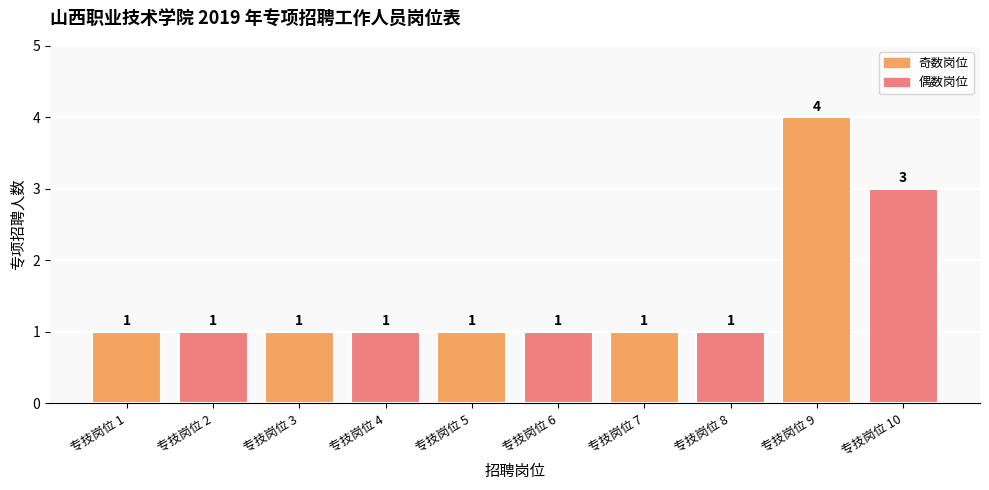

Reading left to right, what are all the values shown in this chart?

1	1	1	1	1	1	1	1	4	3